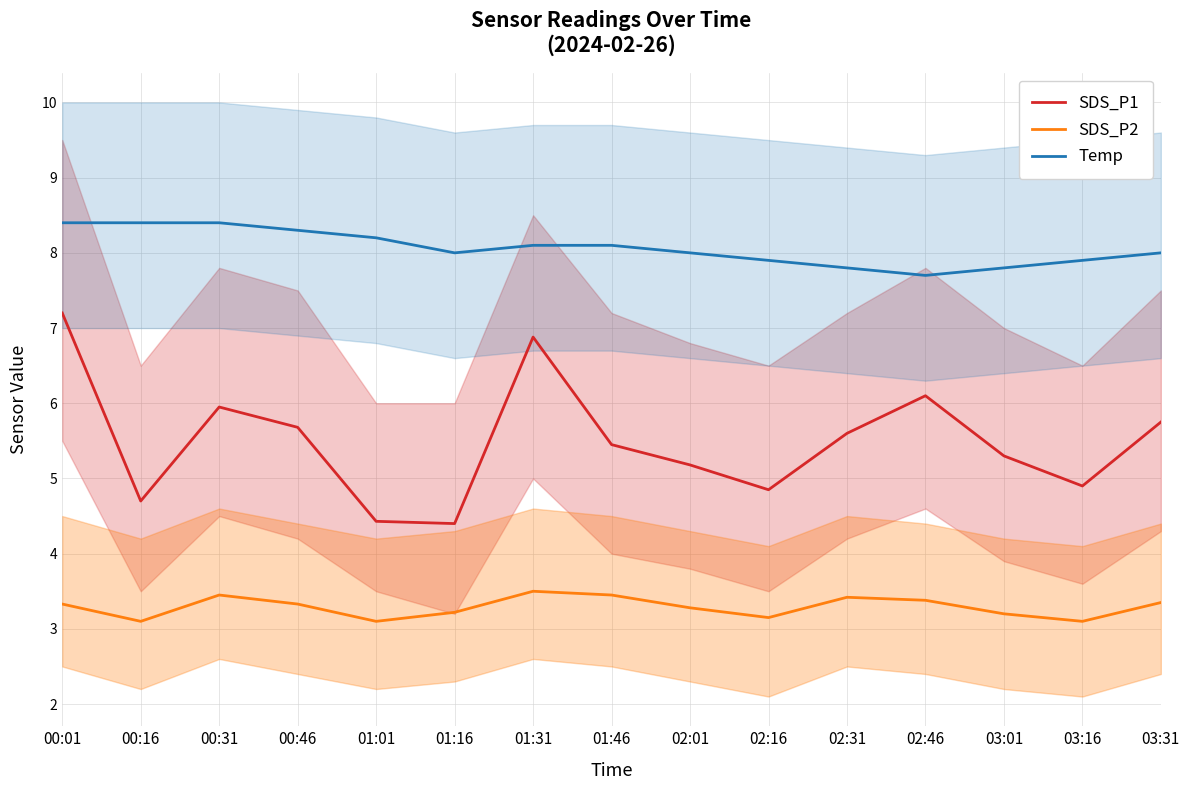

What are all the series names shown in the legend?

SDS_P1, SDS_P2, Temp